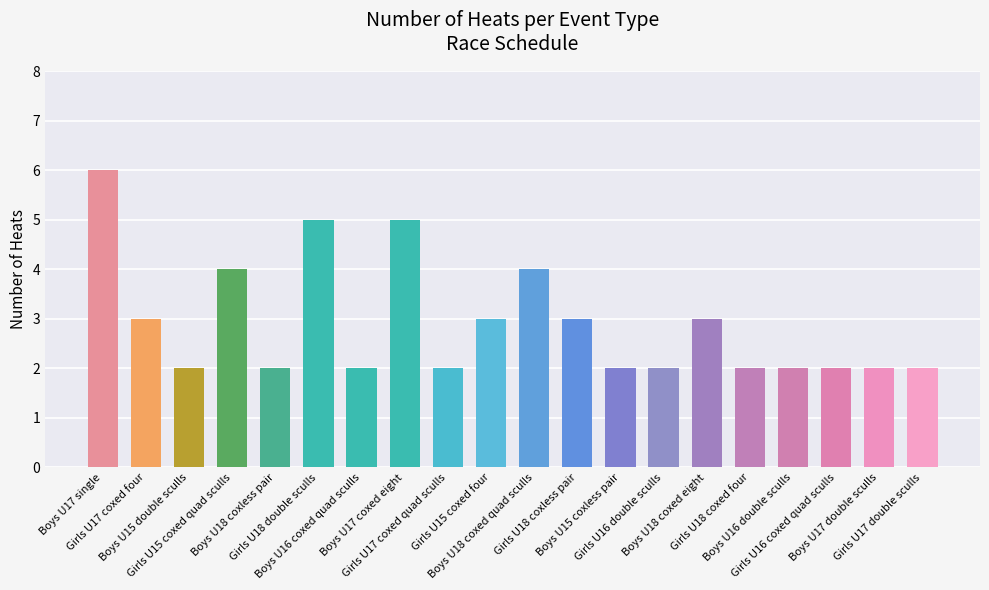

What is the label of the 20th bar from the left?

Girls U17 double sculls